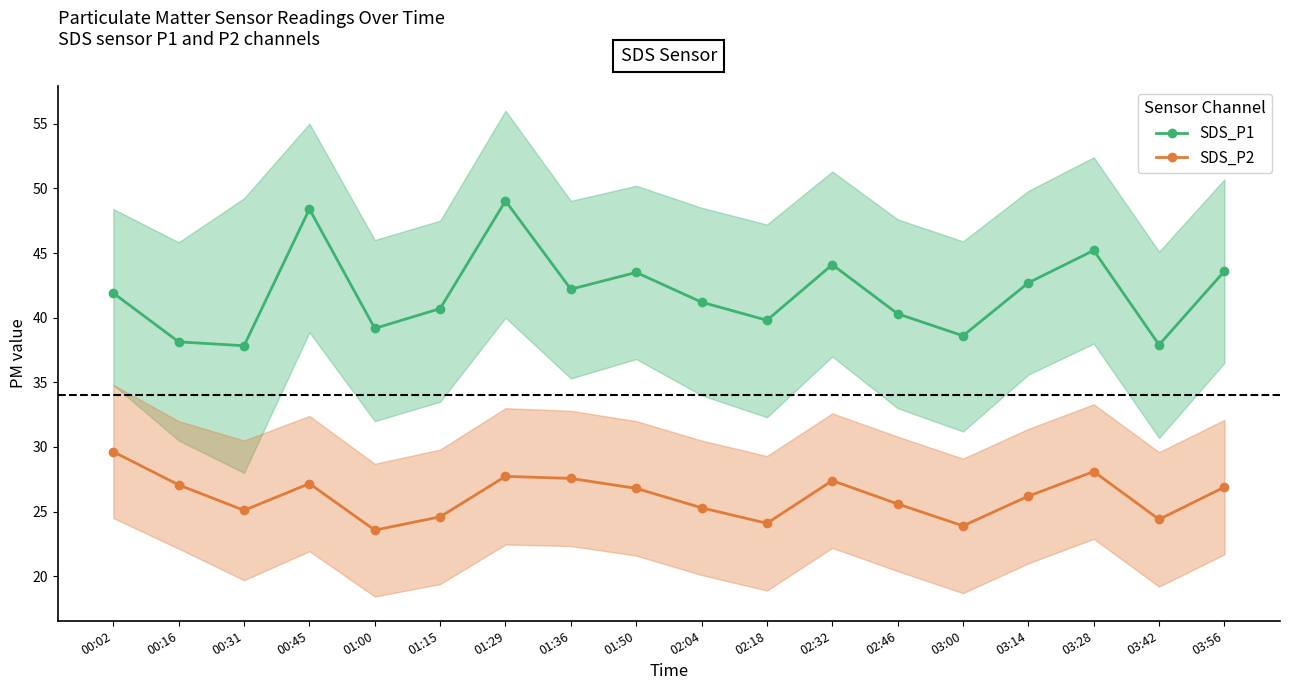

Is this an area chart (filled region under the line)?

No